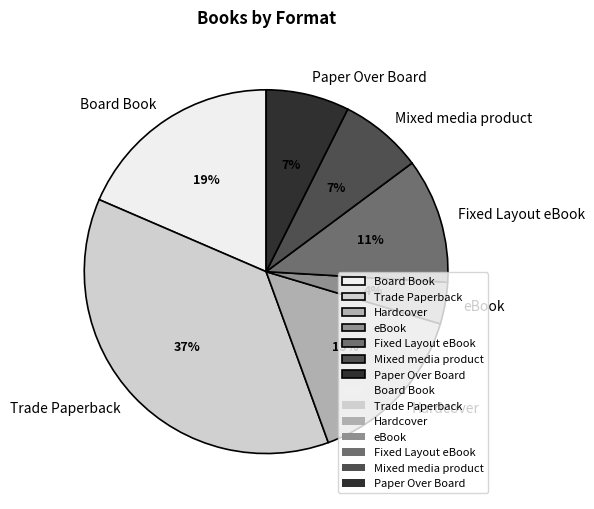

Do Paper Over Board and Board Book together represent more than half of the pie?

No